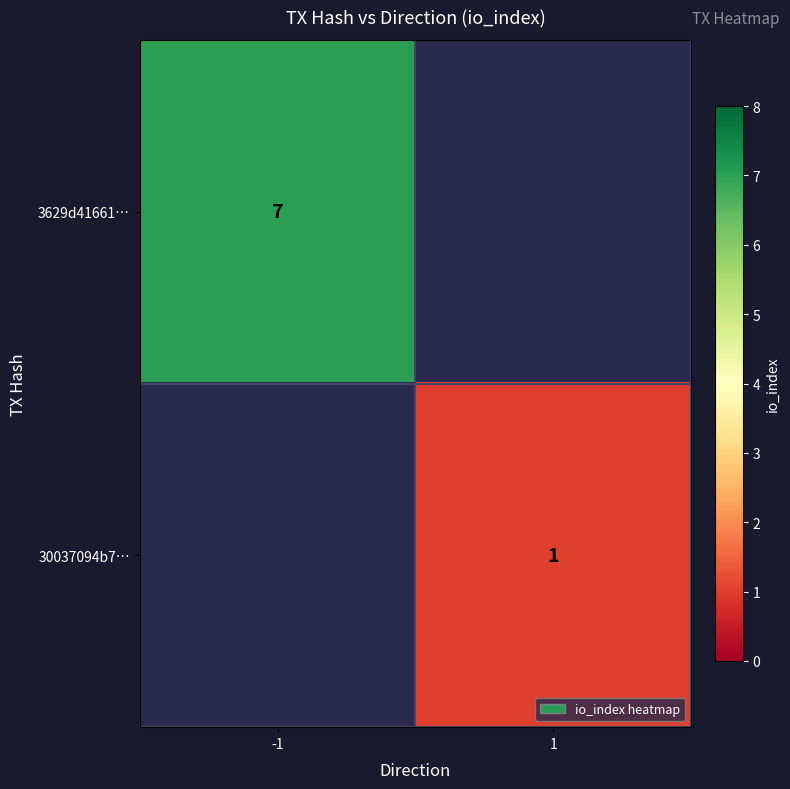

Which has a higher value, 1 or -1?

-1